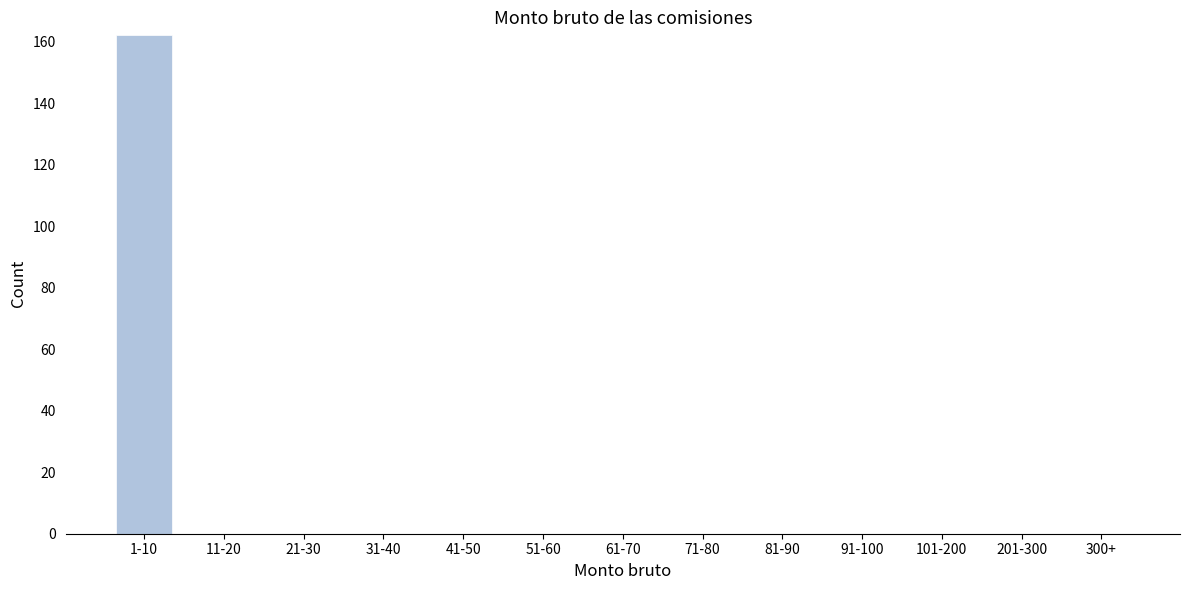

Reading left to right, transcribe all the data shown in this chart.

1-10=162	11-20=0	21-30=0	31-40=0	41-50=0	51-60=0	61-70=0	71-80=0	81-90=0	91-100=0	101-200=0	201-300=0	300+=0